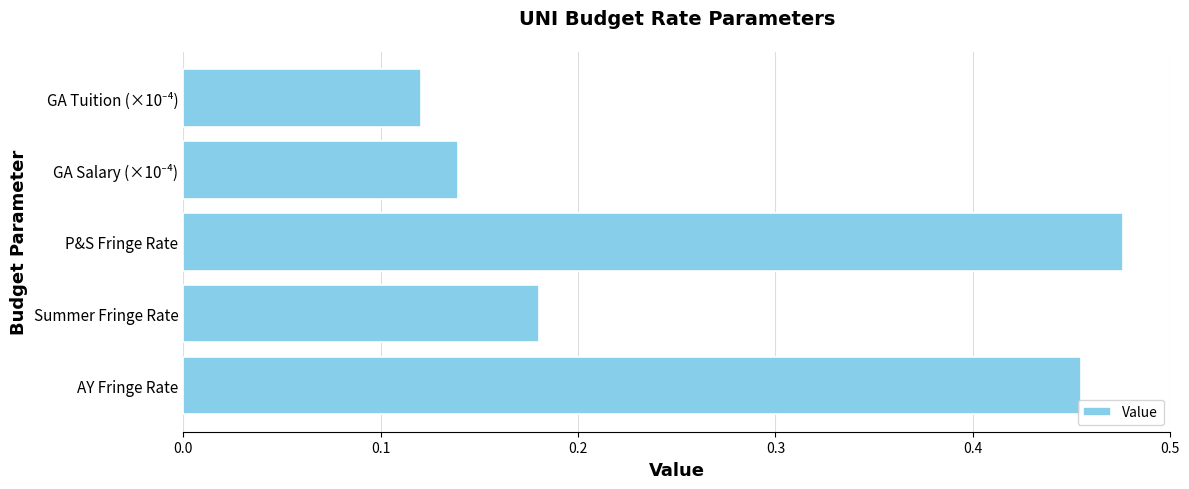

Which label corresponds to the largest value in the chart?

P&S Fringe Rate